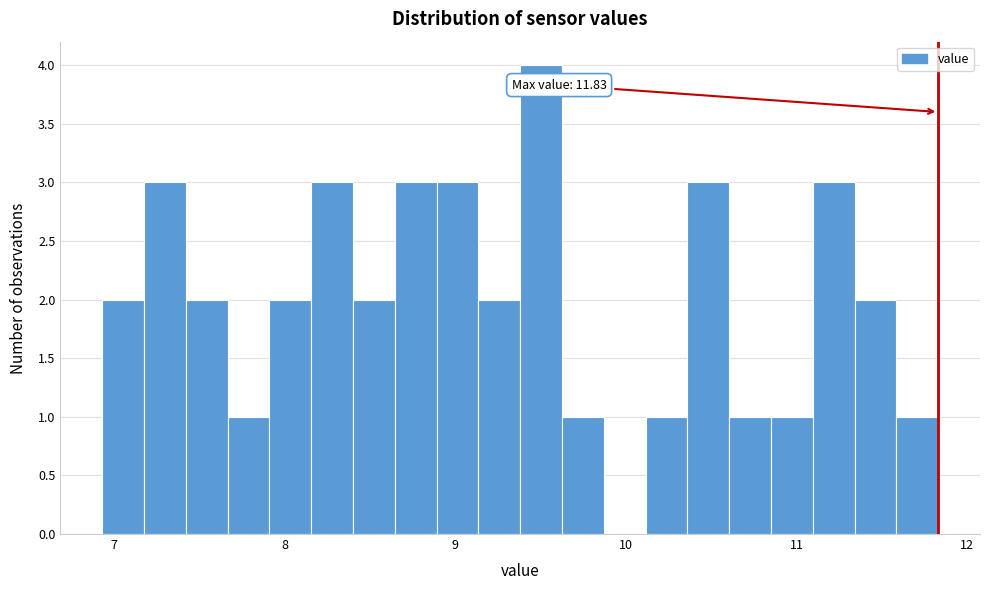

Around what value on the x-axis is the tallest bar? Give the approximate position of its centre, as read against the axis.

9.5